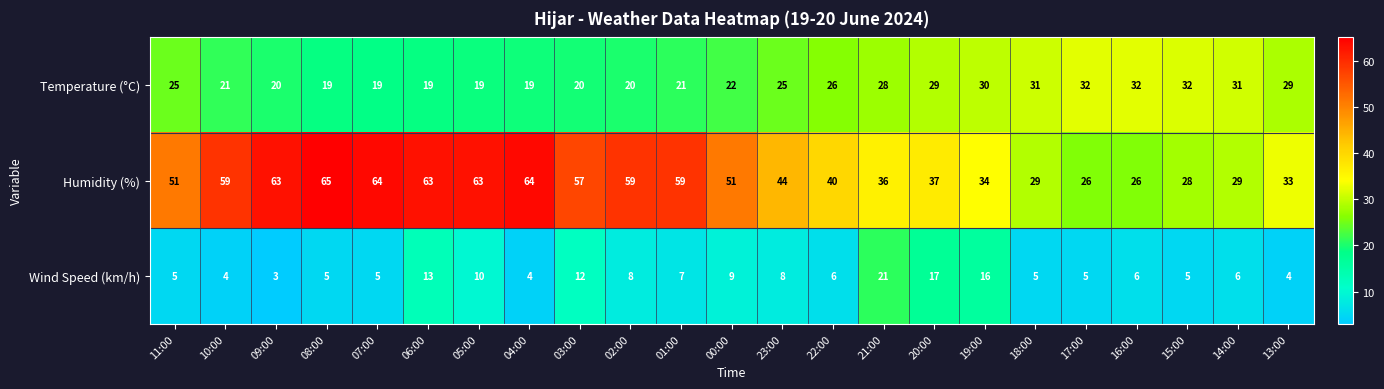

What is the sum of the Temperature (°C) values at 22:00 and 05:00?

45